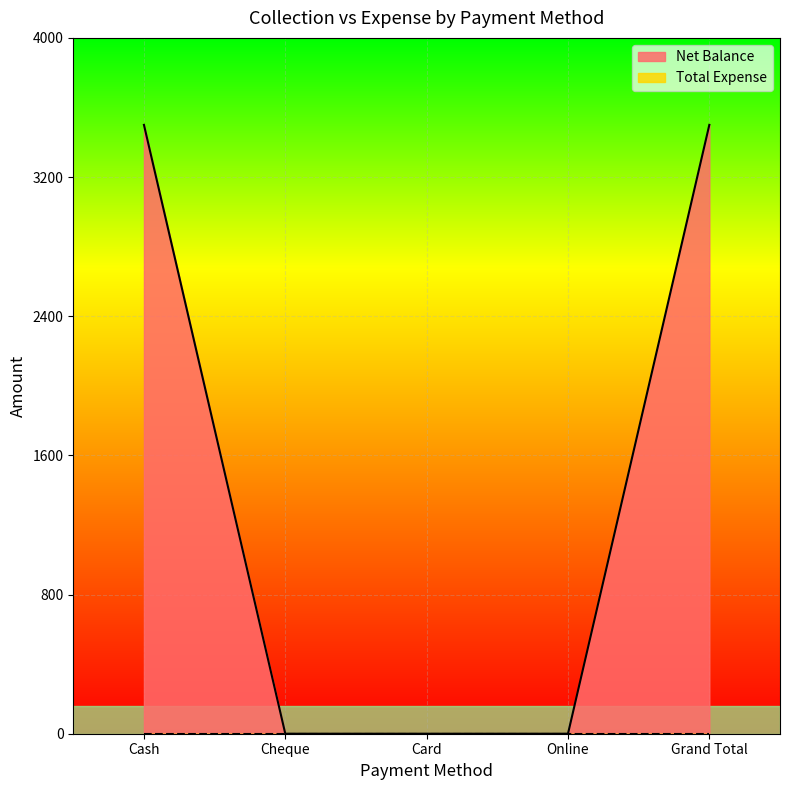

Which category has the lowest value across all series?

Cheque